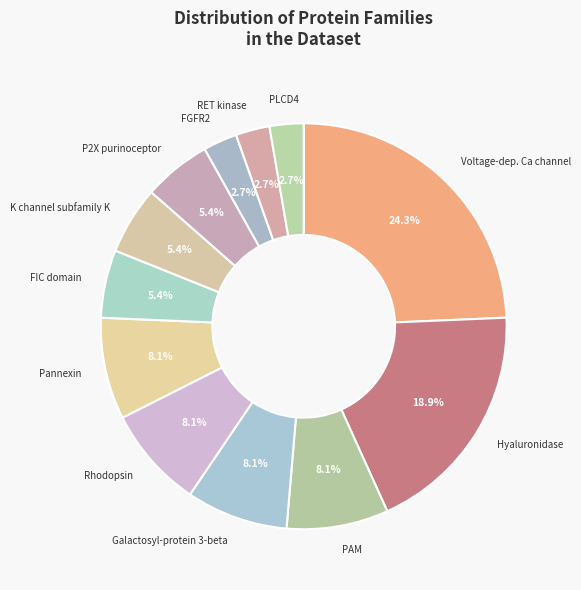

To the nearest percent, what percentage of the pie is Hyaluronidase?

19%